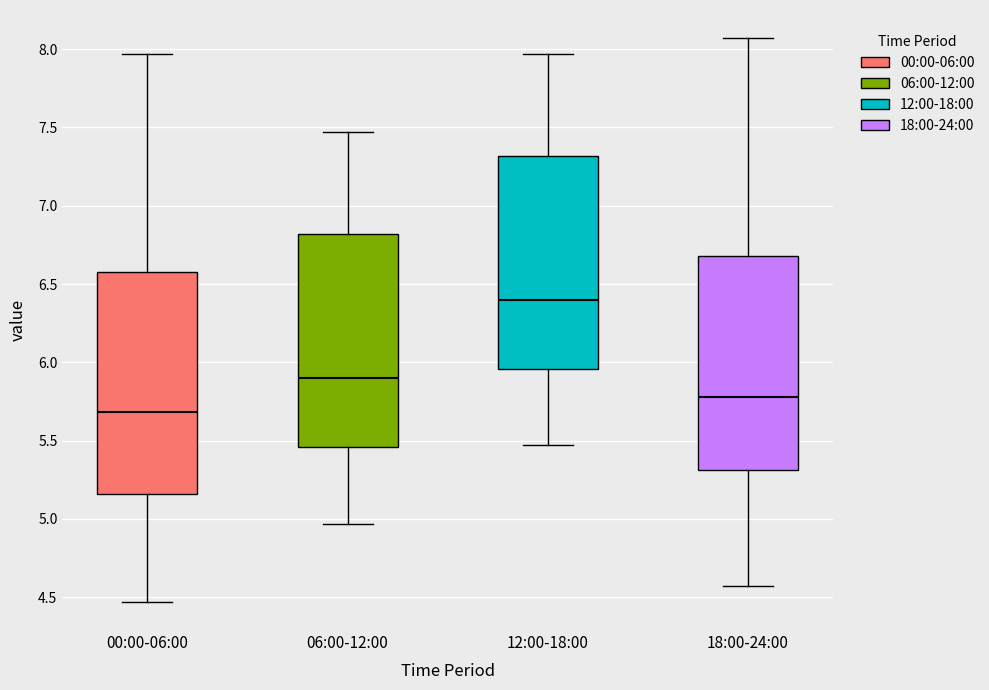

Which box has the highest median line?

12:00-18:00